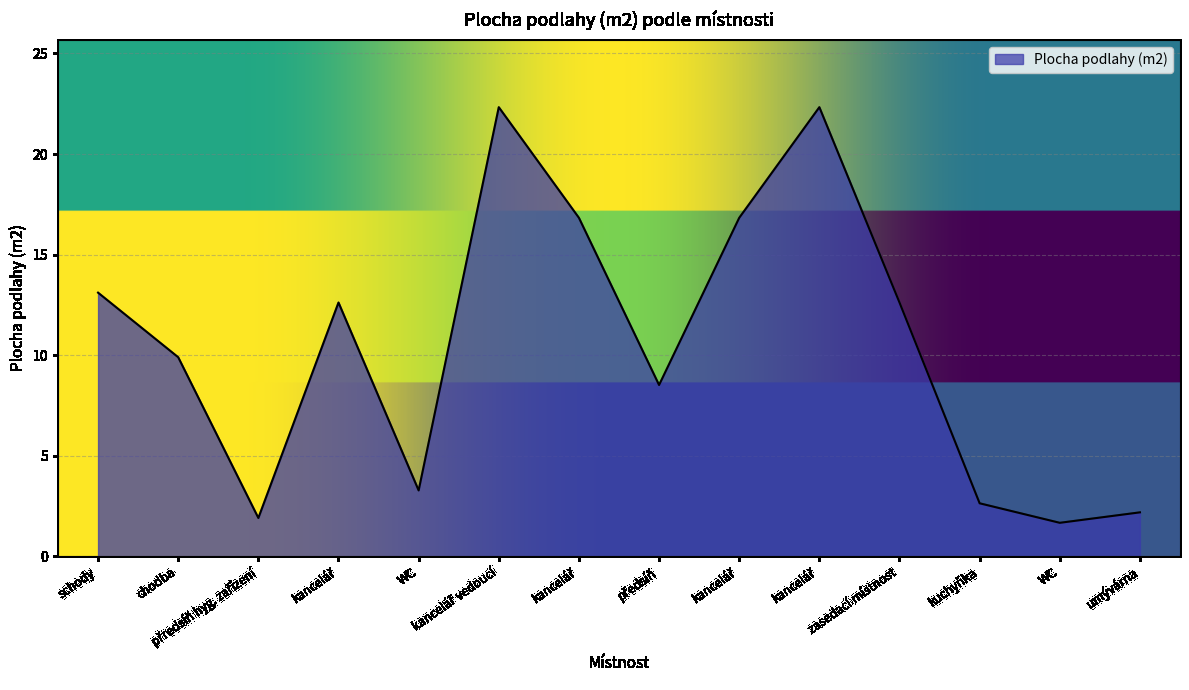

How many lines are shown in the chart?

1